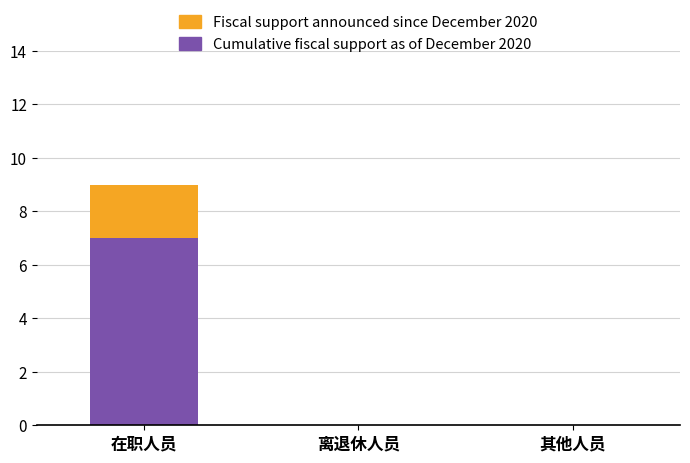

Reading left to right, transcribe the values for Cumulative fiscal support as of December 2020.

在职人员=7	离退休人员=0	其他人员=0